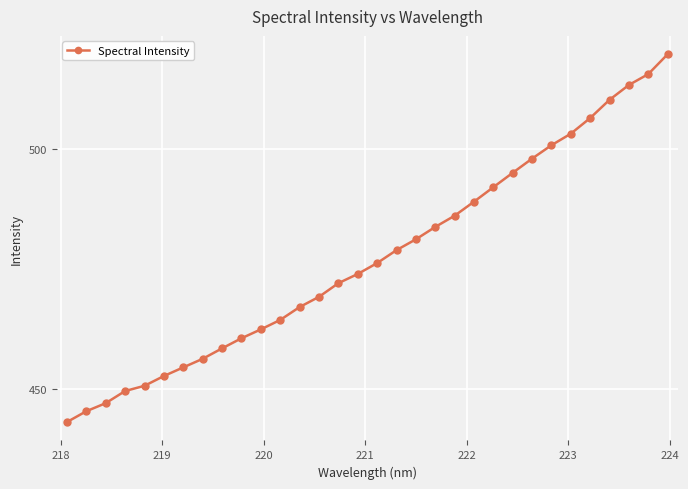

True or false: there are more than 1 points higher than both neighbors.

False